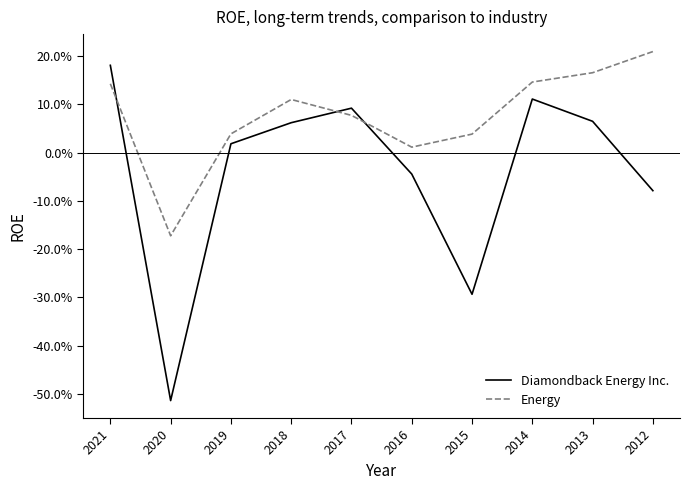

Which has a higher value, 2013 or 2018?

2013